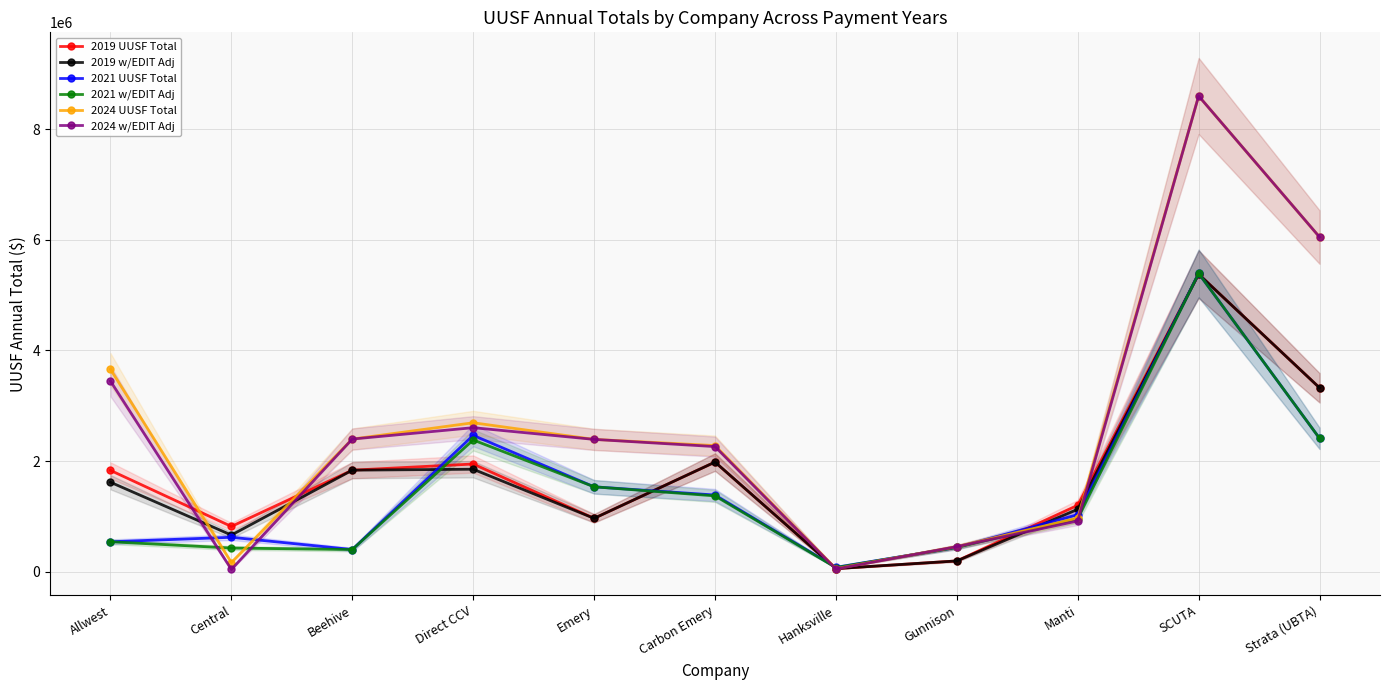

Which series has the widest spread of values?

2024 w/EDIT Adj